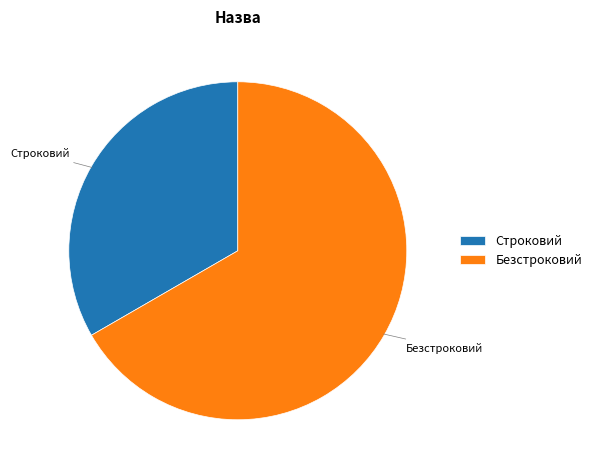

Is Безстроковий the majority of the pie?

Yes